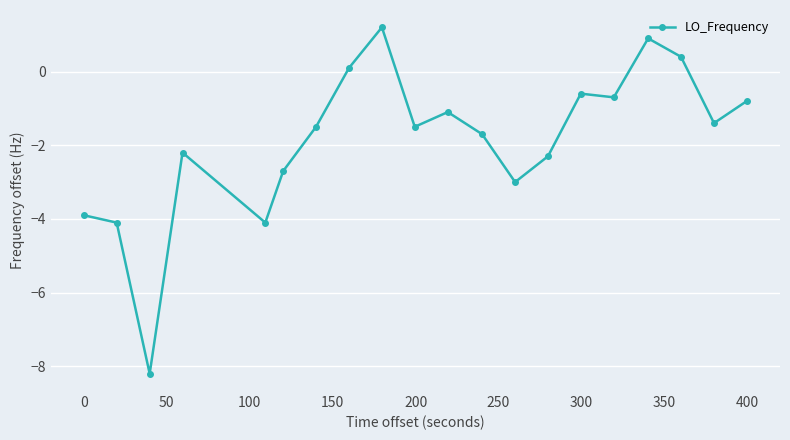

What is the value of the 11th point from the left?

-1.1